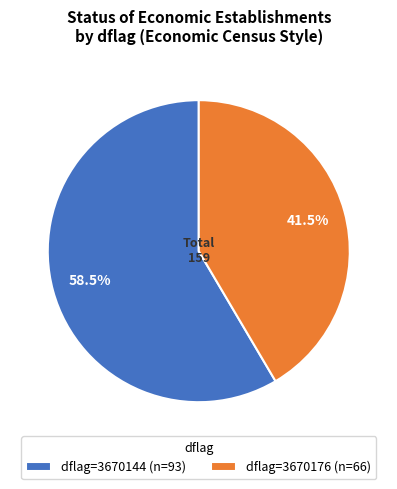

Which category accounts for the majority?

dflag=3670144 (n=93)